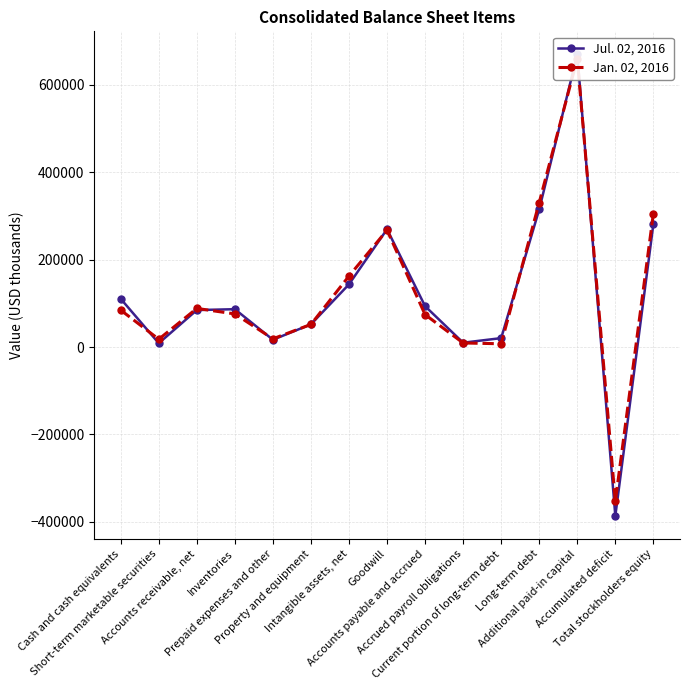

The value of Jul. 02, 2016 at Short-term marketable securities is 4183. True or false?

False